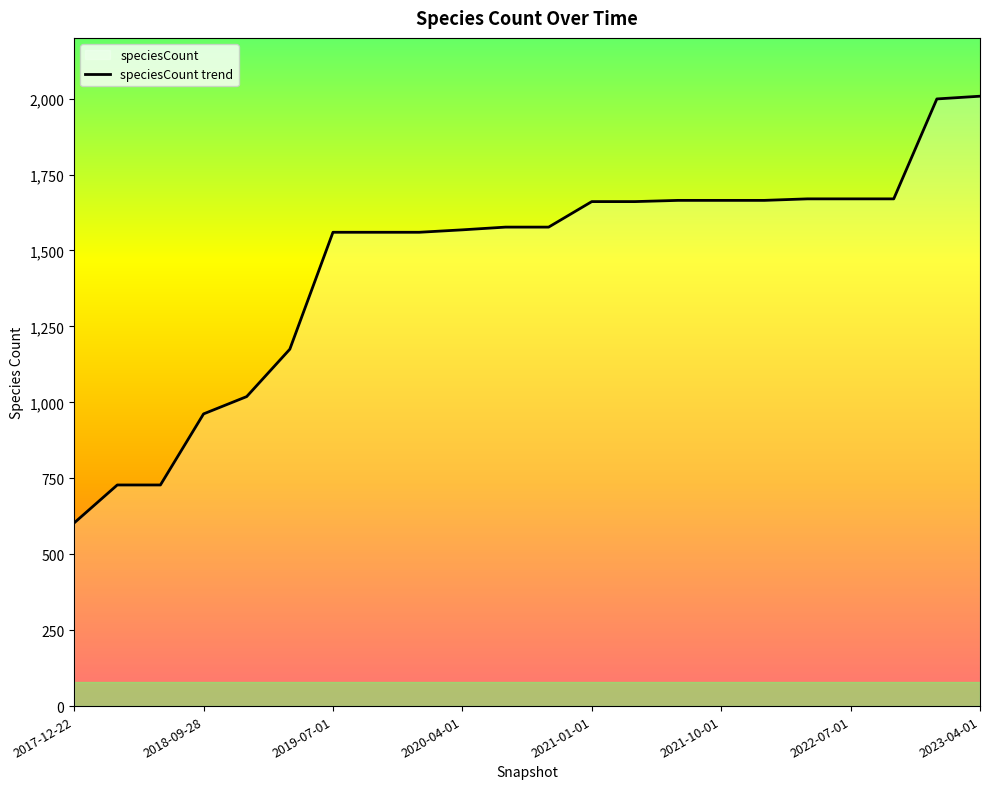

Where does the data first go above 1577?

2021-01-01